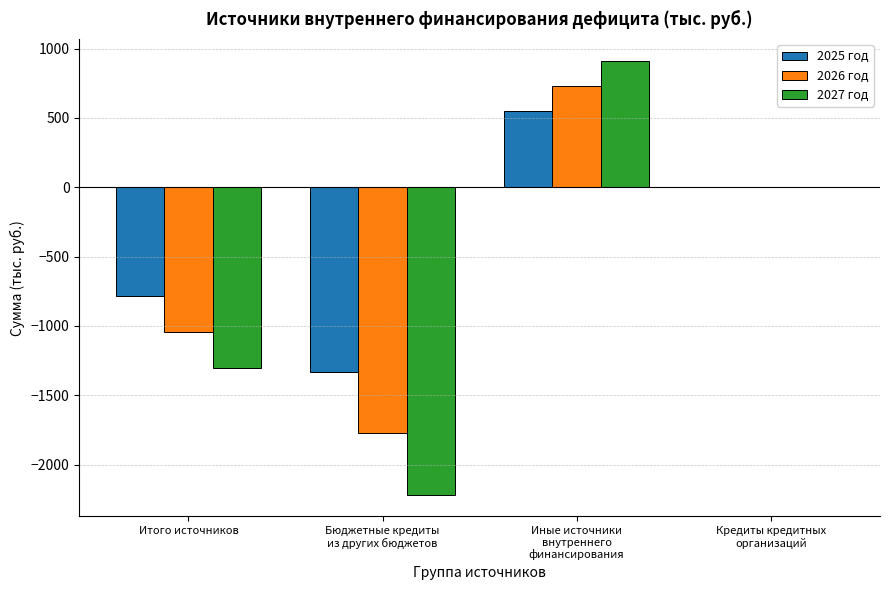

Between Иные источники
внутреннего
финансирования and Кредиты кредитных
организаций, which series saw the biggest shift?

2027 год